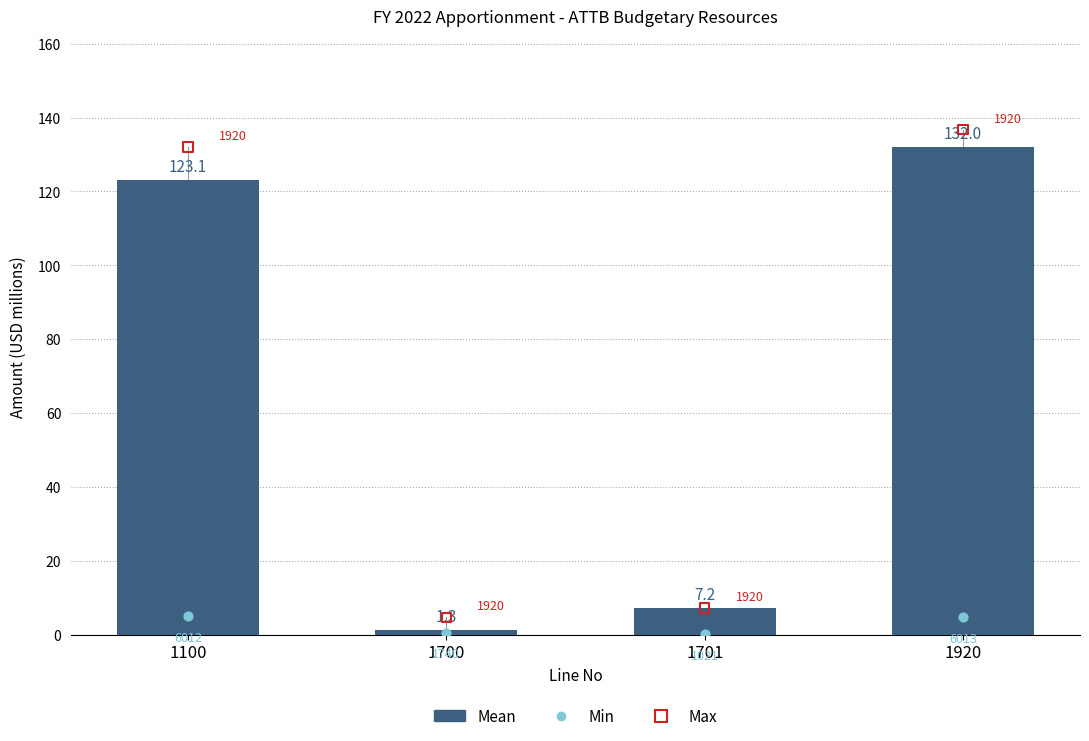

Which series contains the highest Y value?

Mean